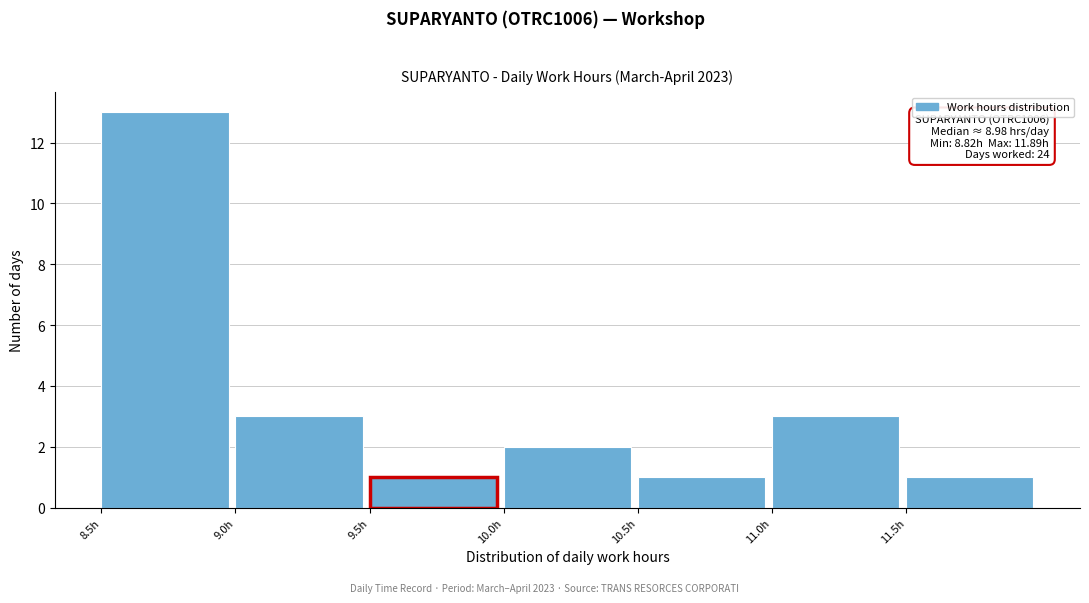

Which range on the x-axis has the tallest bar?

8.5 to 9.0